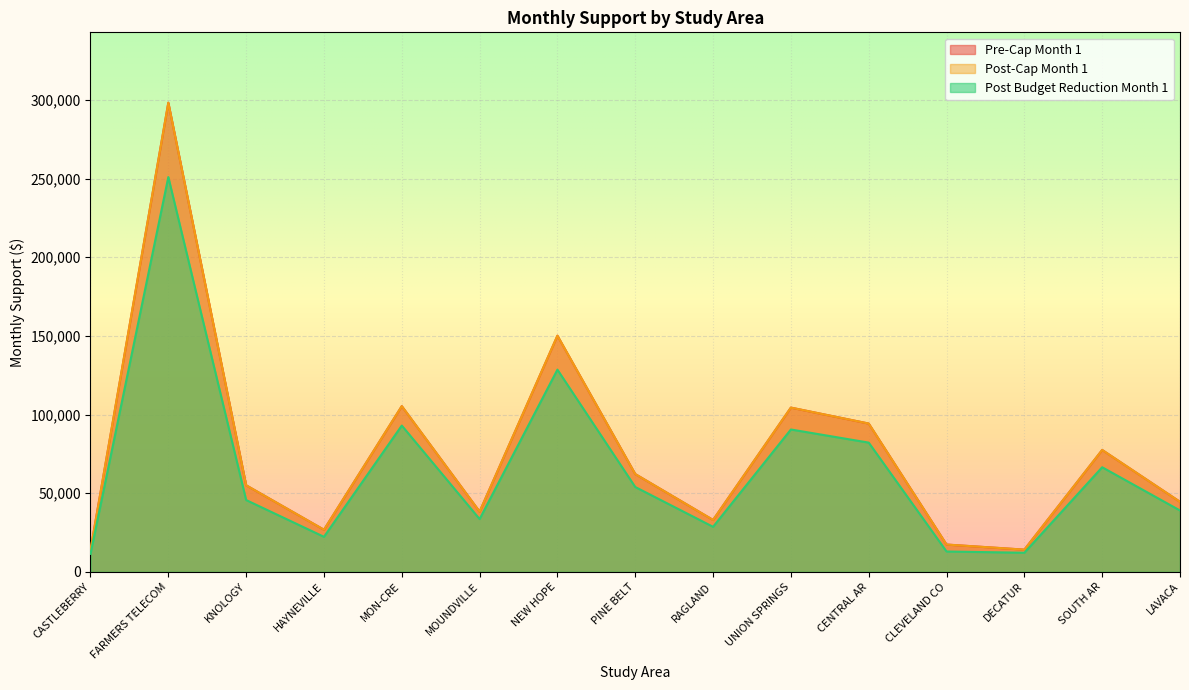

Read the Post-Cap Month 1 value at LAVACA, to the nearest 100.

44500